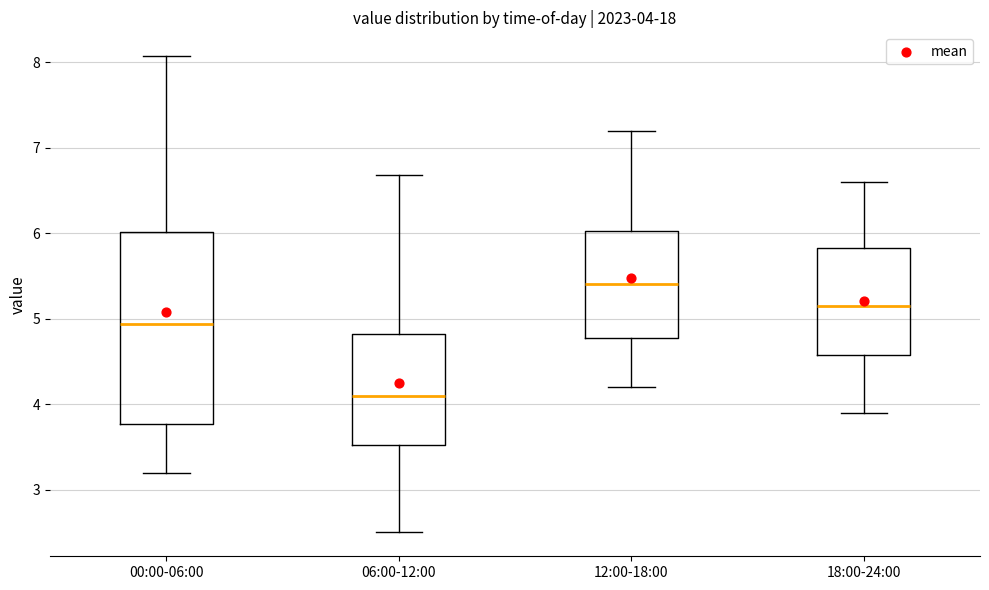

Which box is the tallest, from its lower edge to its upper edge?

00:00-06:00